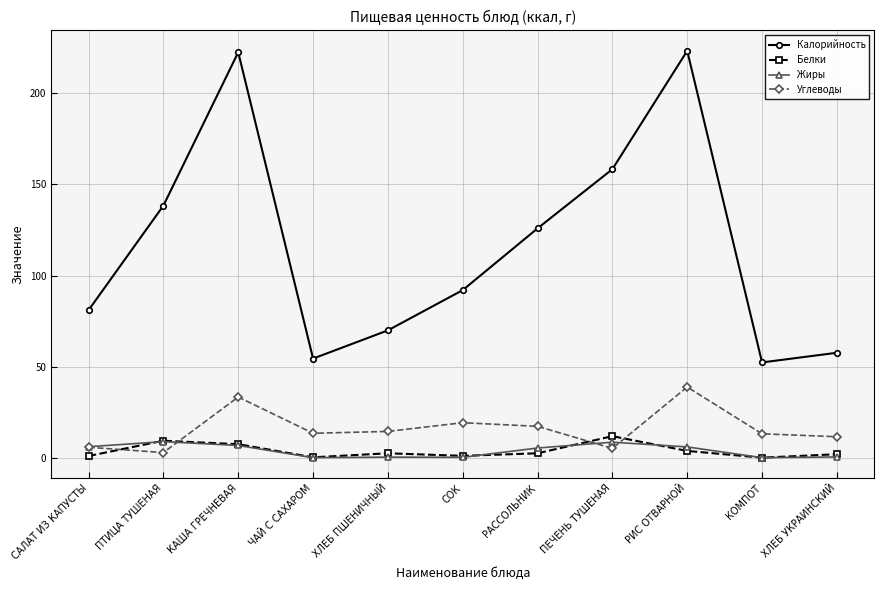

What is the difference between the second highest and minimum values in the Белки series?

9.3